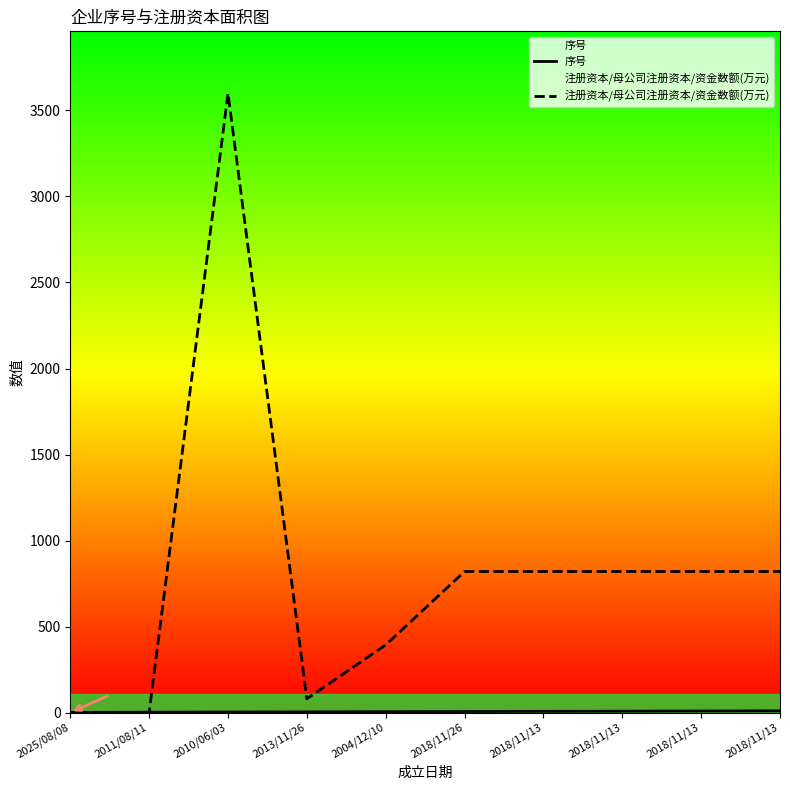

Rank the categories by 序号 value from lowest to highest.

2025/08/08, 2011/08/11, 2010/06/03, 2013/11/26, 2004/12/10, 2018/11/26, 2018/11/13, 2018/11/13, 2018/11/13, 2018/11/13